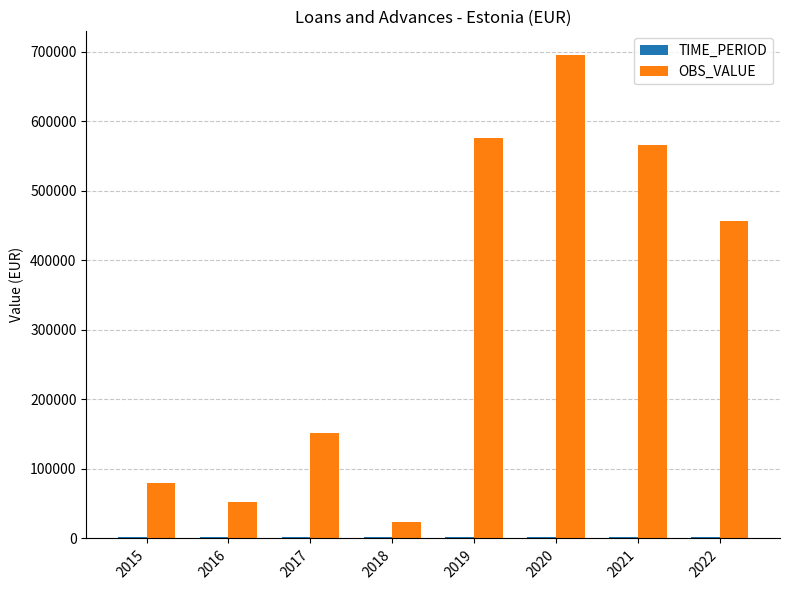

At which category is the sum across all series the highest?

2020